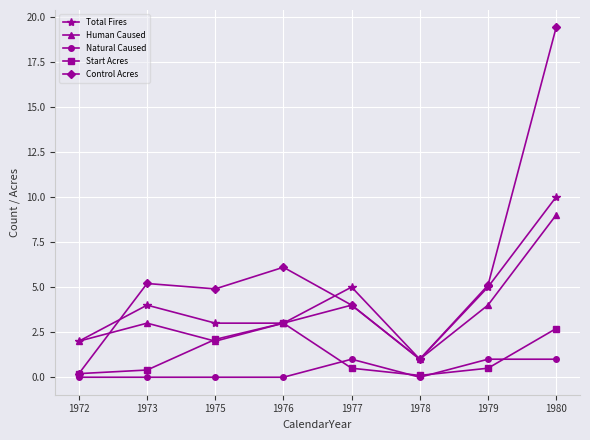

At which category is the sum across all series the highest?

1980